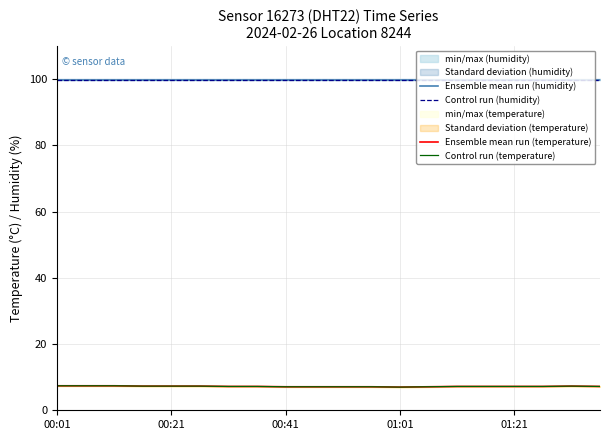

What is the greatest value displayed?

99.9